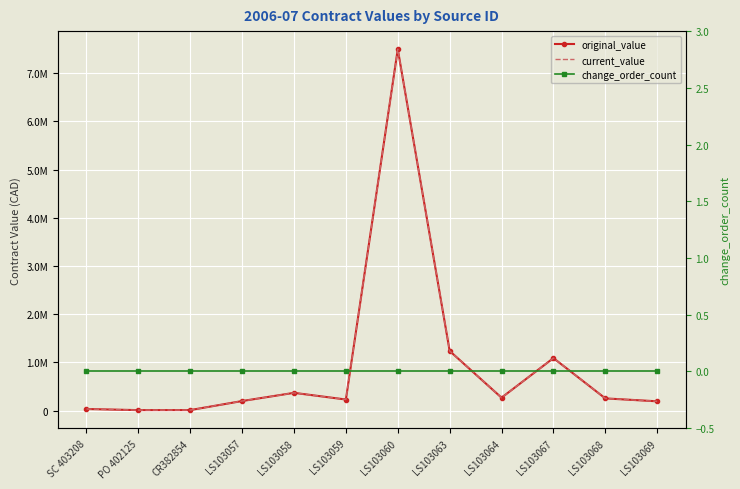

Is it true that current_value equals 7499810.7 at LS103060?

True